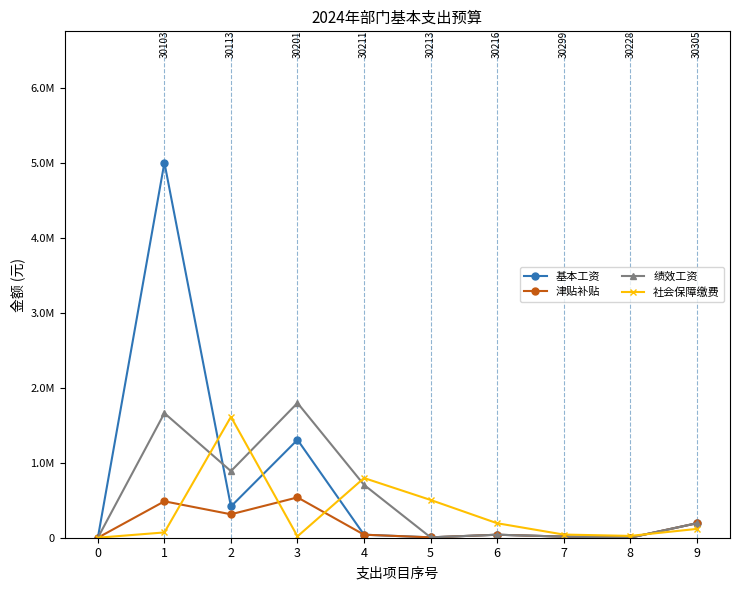

Does the chart have visible grid lines?

No